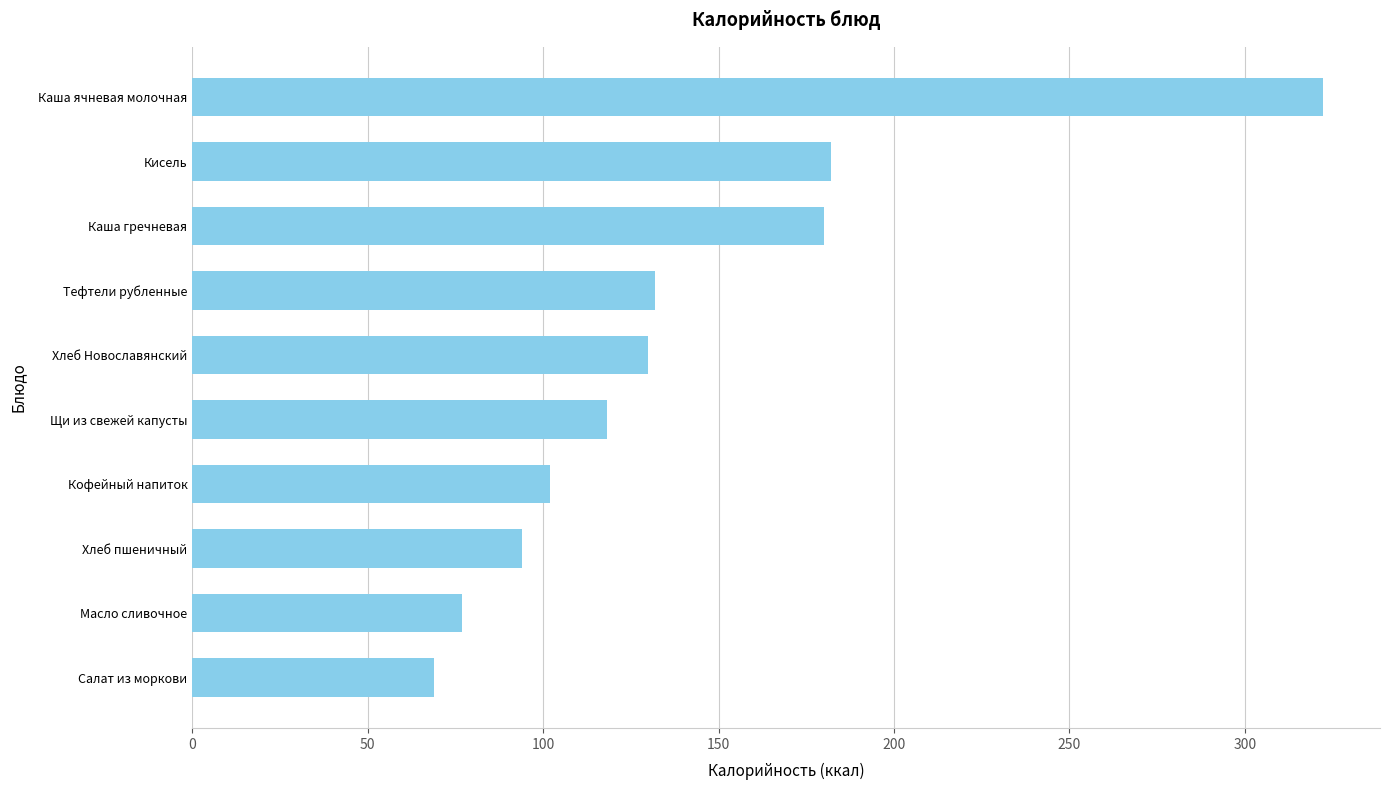

How many bars are there in total?

10